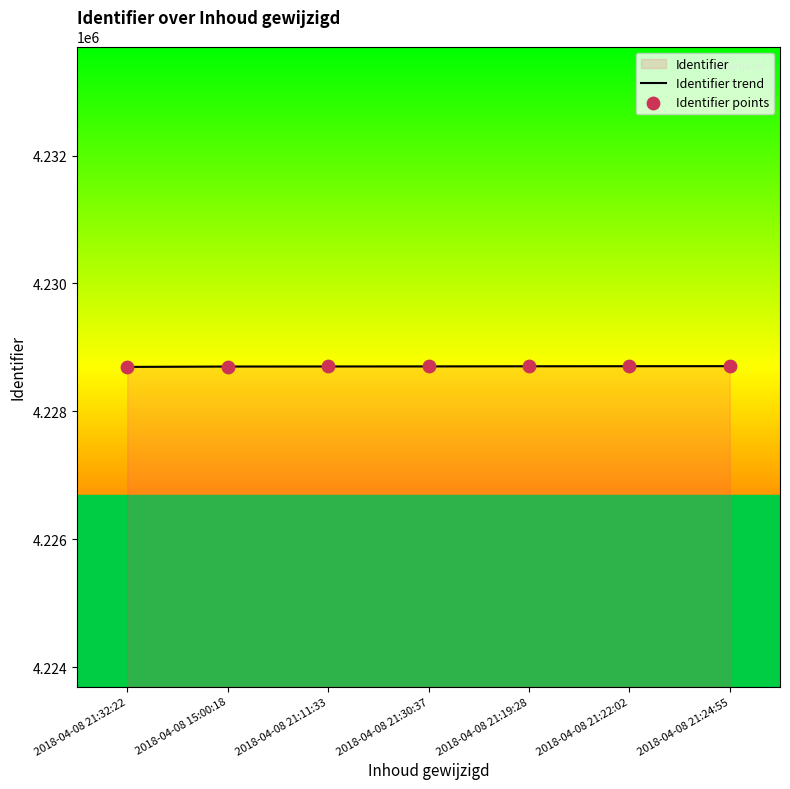

What is the total value across all series at 2018-04-08 21:22:02?

8457412